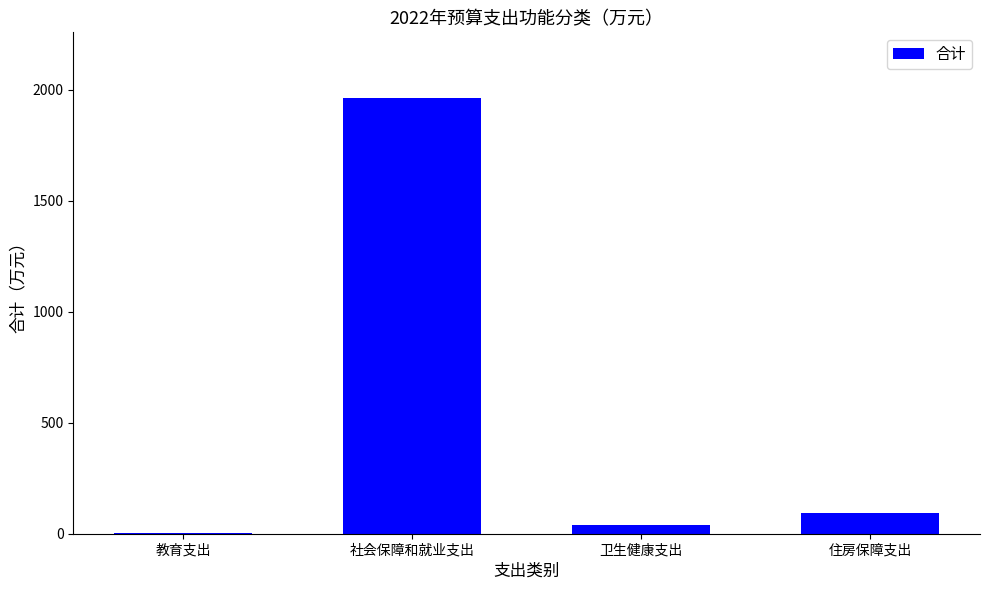

What is the maximum value shown in the chart?

1963.3